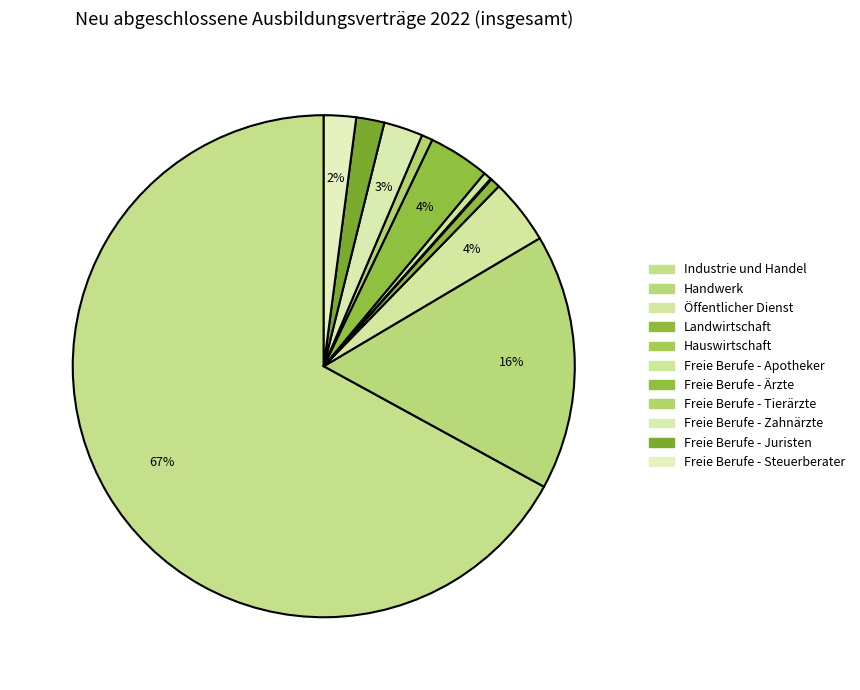

Which slice is the largest?

Industrie und Handel